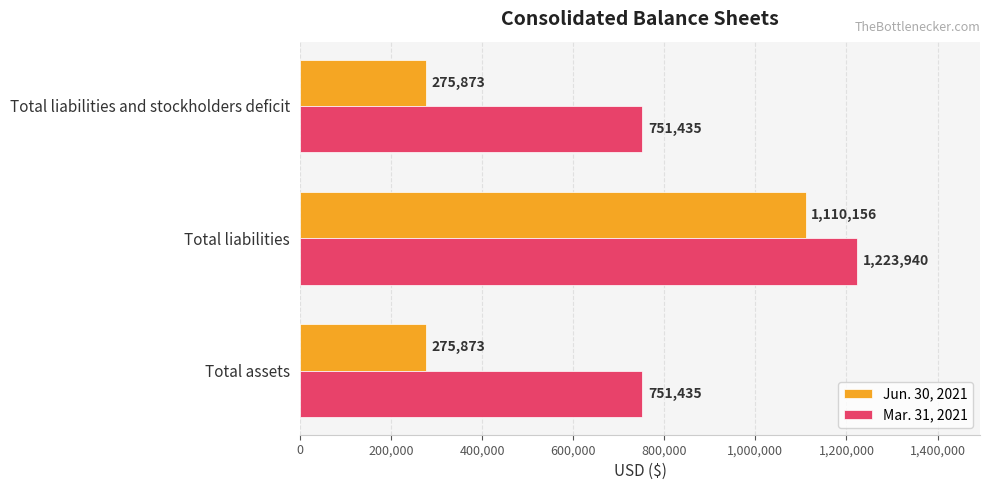

What is the difference between the maximum and second lowest values in the Mar. 31, 2021 series?

472505